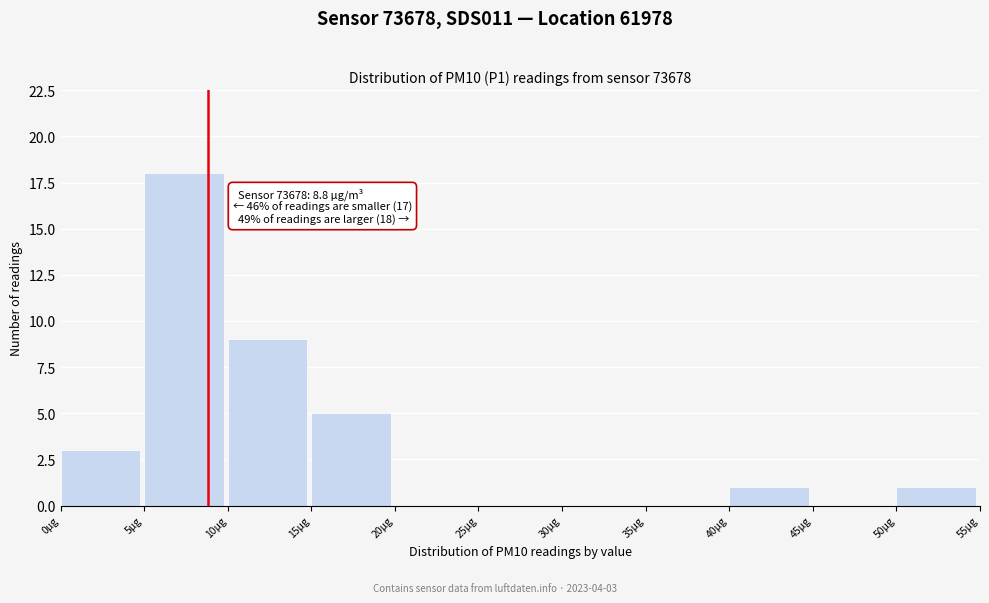

Which range on the x-axis has the tallest bar?

5 to 10